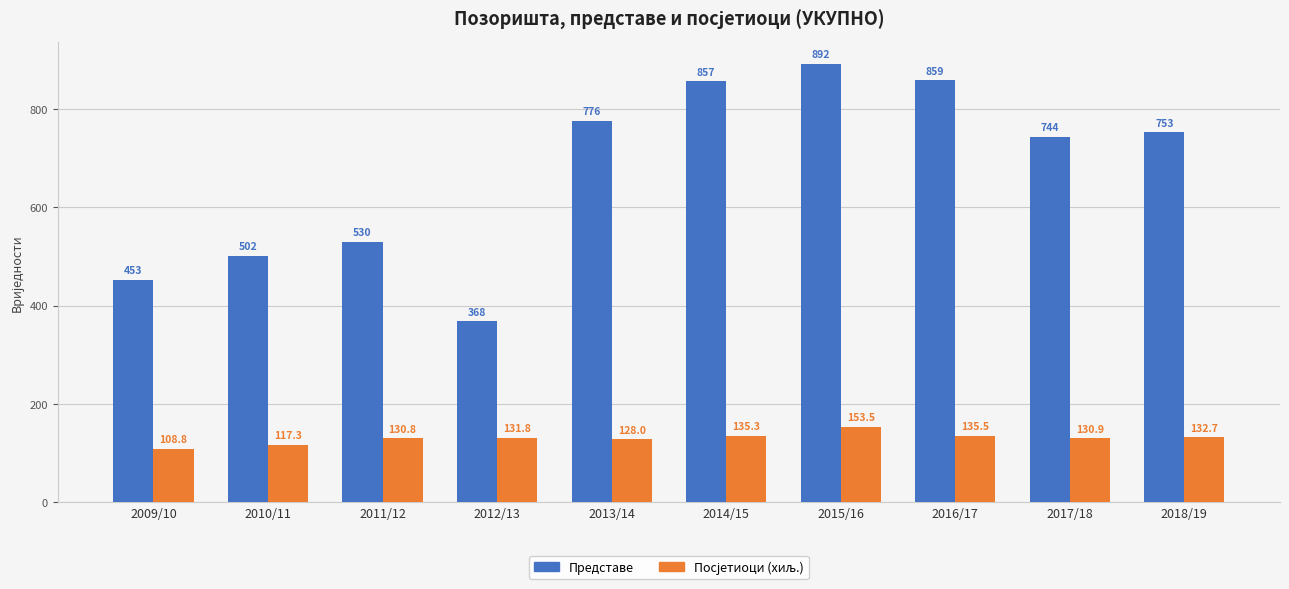

At which category is the sum across all series the highest?

2015/16